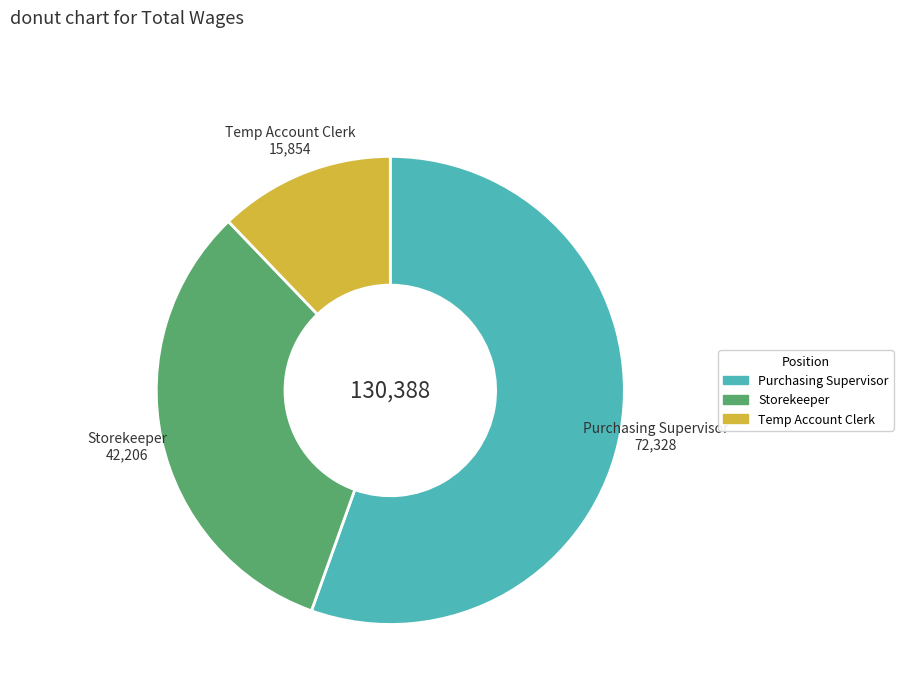

True or false: Purchasing Supervisor accounts for 45% of the total.

False